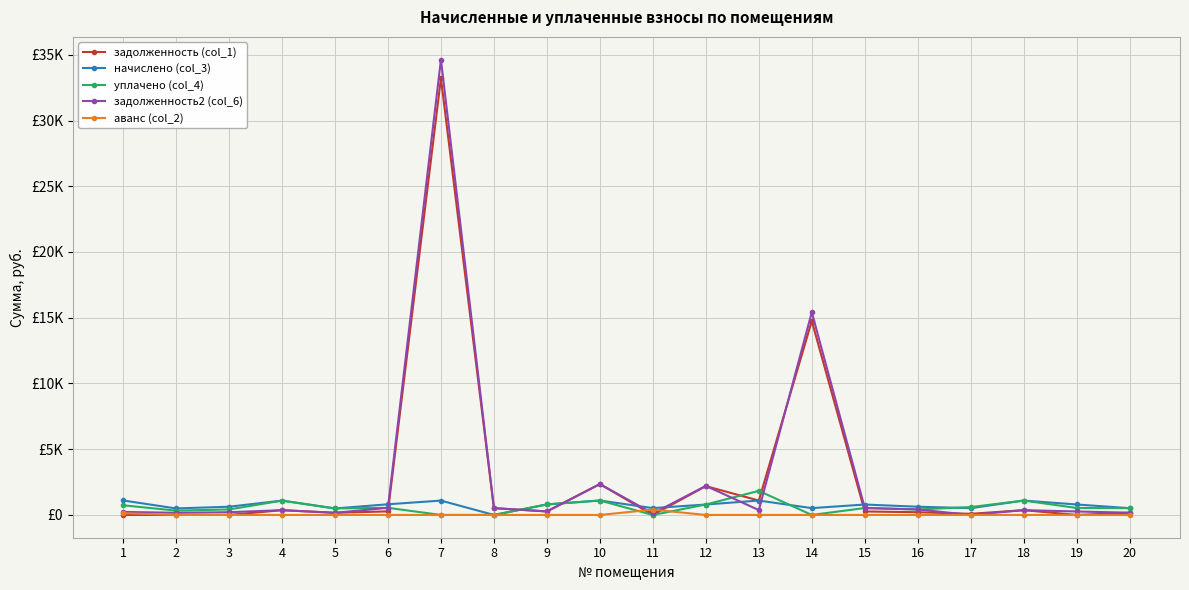

Reading left to right, what are all the values shown in this chart?

задолженность (col_1): 1=0.0	2=0.0	3=0.0	4=363.6	5=164.8	6=270.8	7=33205.2	8=518.3	9=267.1	10=2348.6	11=0.0	12=2193.1	13=1095.5	14=14748.8	15=264.5	16=208.8	17=86.1	18=364.6	19=0.0	20=172.2
начислено (col_3): 1=1101.9	2=496.1	3=626.5	4=1090.7	5=494.5	6=812.5	7=1092.3	8=0.0	9=801.4	10=1098.7	11=519.9	12=795.0	13=1095.5	14=519.9	15=793.4	16=626.5	17=516.8	18=1093.9	19=796.6	20=516.8
уплачено (col_4): 1=736.0	2=330.7	3=417.6	4=1090.7	5=494.5	6=541.7	7=0.0	8=0.0	9=801.4	10=1098.7	11=0.0	12=795.0	13=1832.0	14=0.0	15=528.9	16=417.6	17=600.0	18=1093.9	19=531.1	20=516.8
задолженность2 (col_6): 1=231.5	2=165.4	3=208.8	4=363.6	5=164.8	6=541.7	7=34628.0	8=518.3	9=267.1	10=2348.6	11=113.7	12=2209.8	13=370.3	14=15416.8	15=528.9	16=417.9	17=2.8	18=364.6	19=265.5	20=172.2
аванс (col_2): 1=134.5	2=0.0	3=0.0	4=0.0	5=0.0	6=0.0	7=0.0	8=0.0	9=0.0	10=0.0	11=406.2	12=0.0	13=0.0	14=0.0	15=0.0	16=0.0	17=0.0	18=0.0	19=0.0	20=0.0